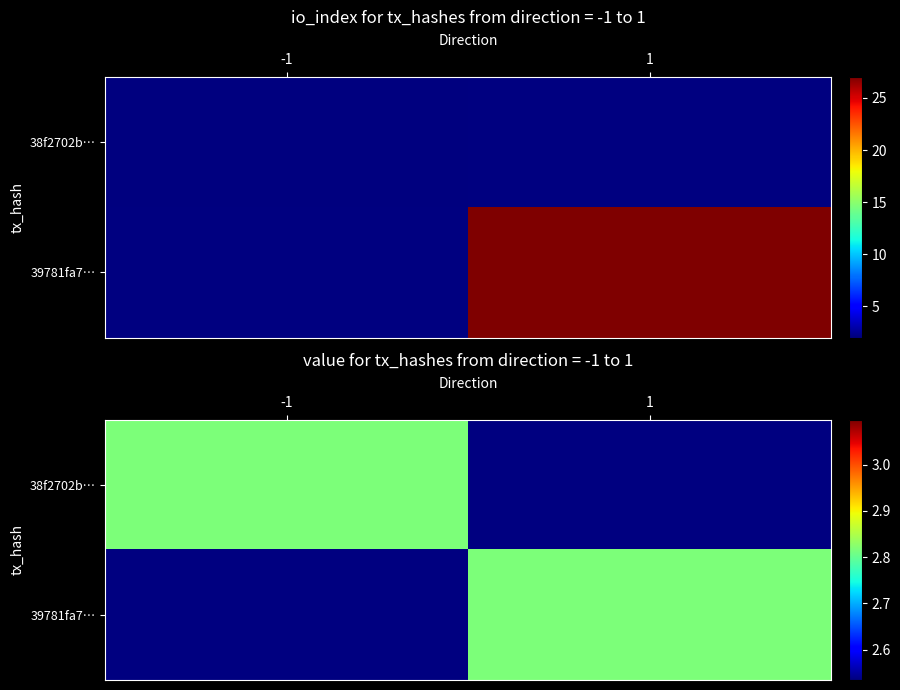

What is the sum of all tx_hash_short_1 values?

29